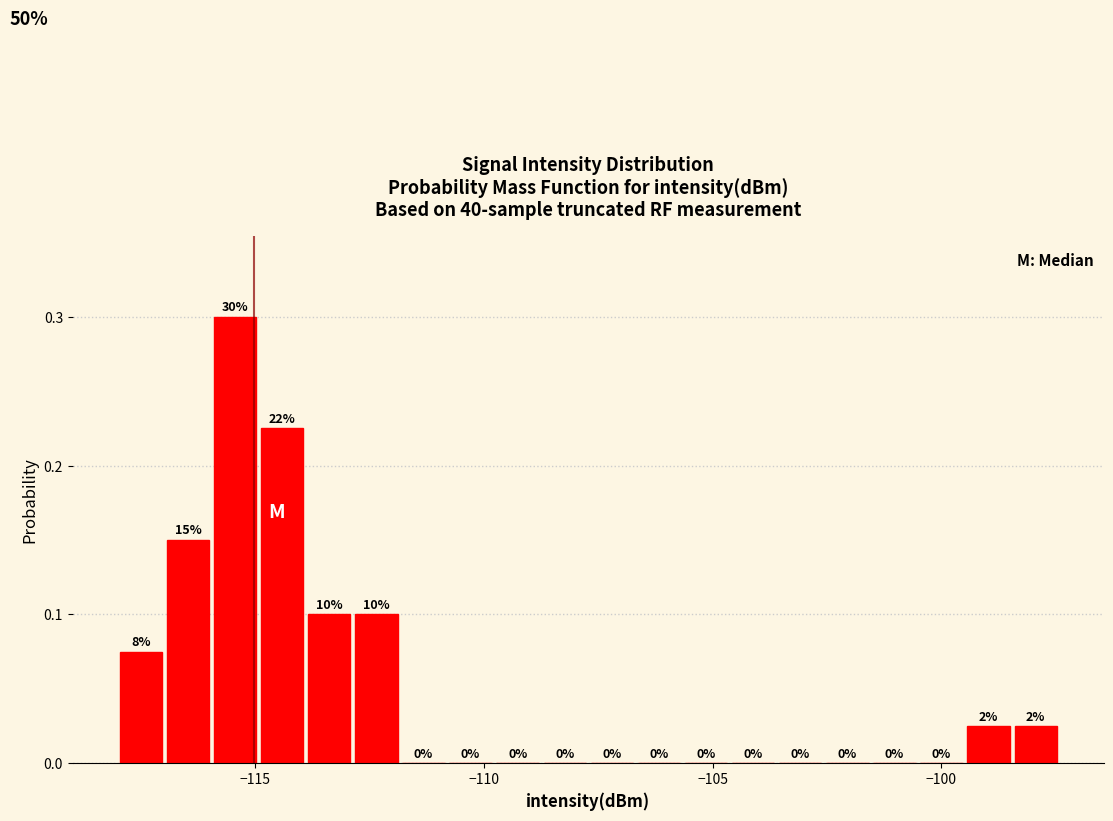

Read against the x-axis, roughly where is the centre of the tallest bar?

-115.5